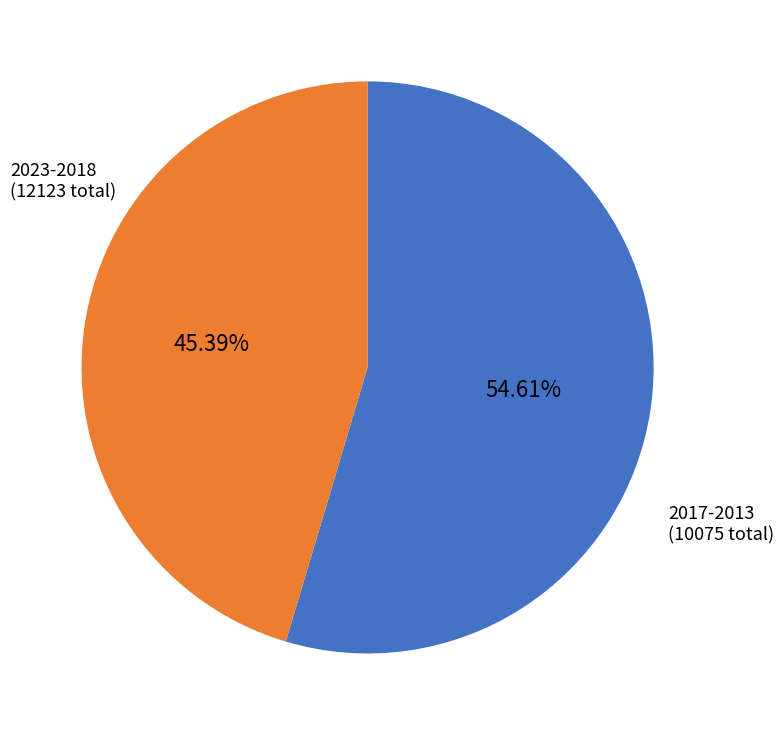

Is the sum of 2017-2013 and 2023-2018 greater than half?

Yes